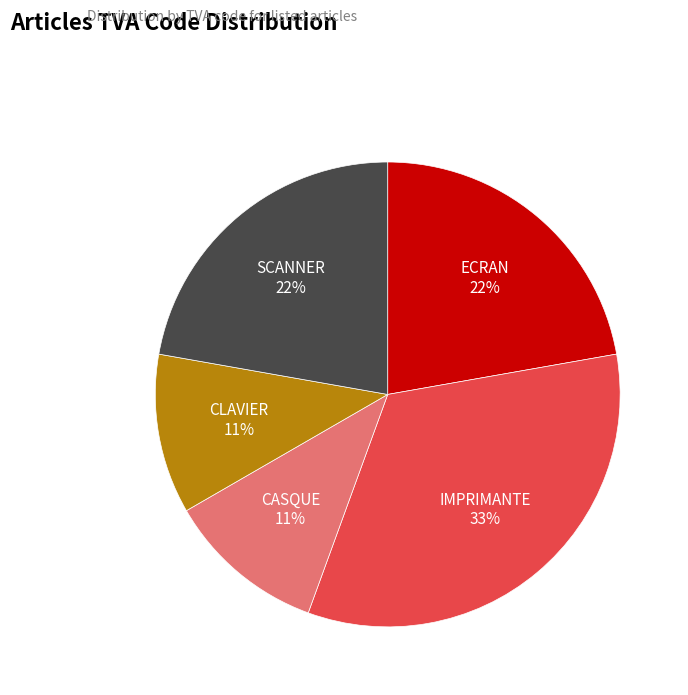

What percentage is the IMPRIMANTE slice, to the nearest percent?

33%